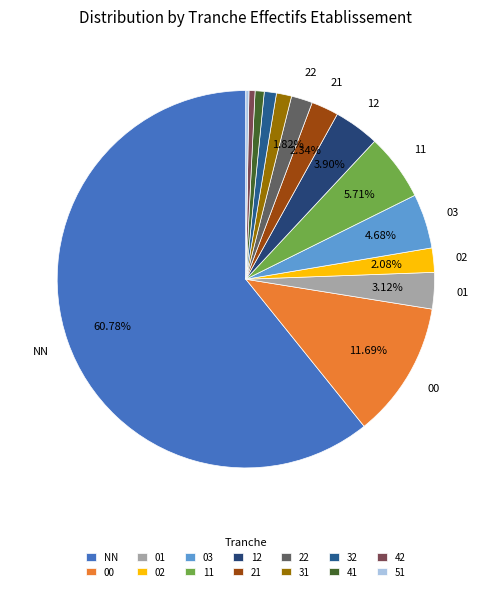

Which slice is the smallest?

51